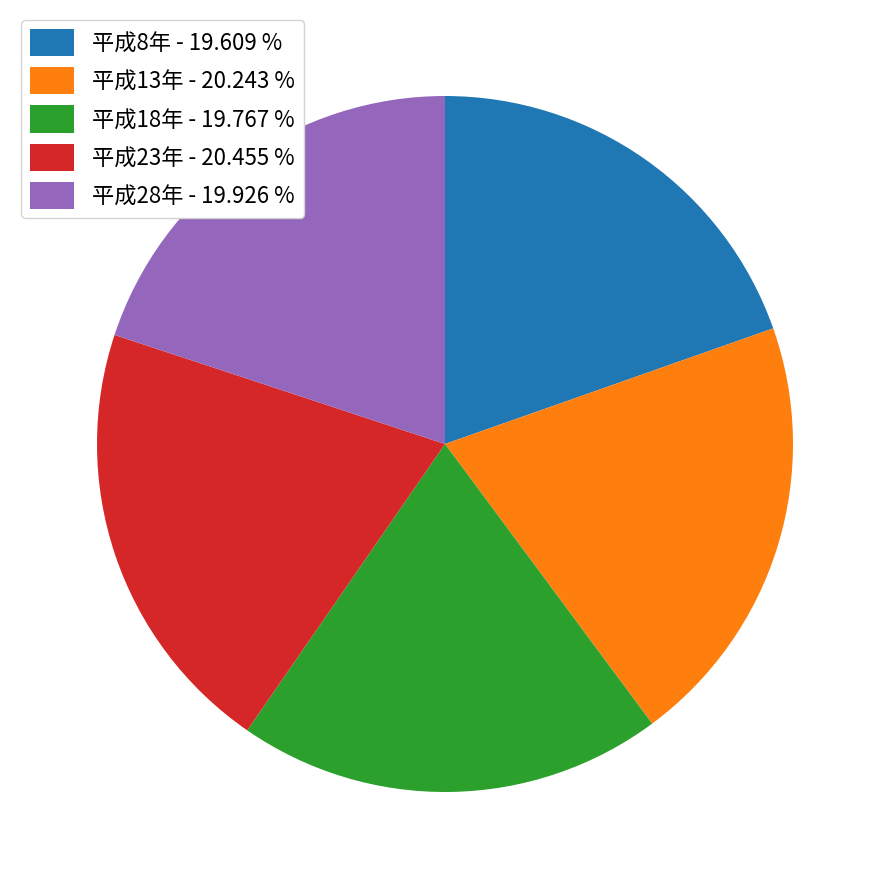

Do 平成8年 and 平成28年 together represent more than half of the pie?

No